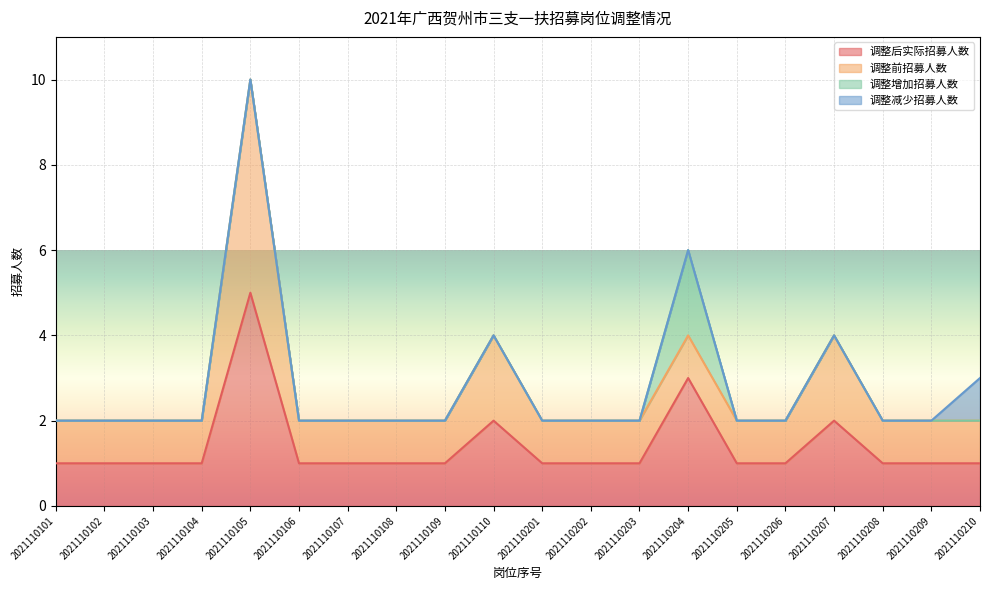

True or false: 调整减少招募人数 has a value of 0 at 2021110107.

False